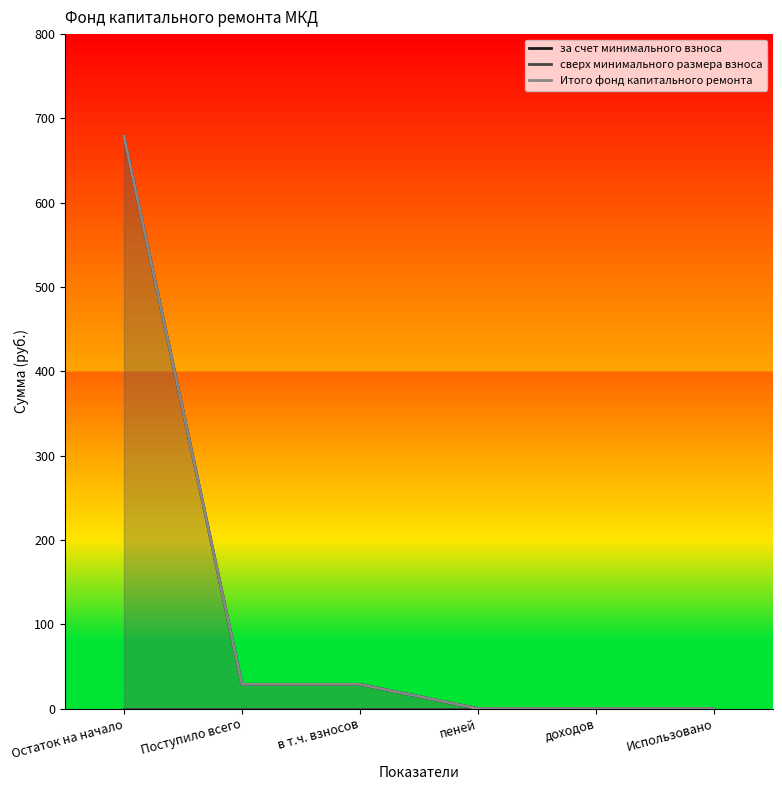

Rank the series at Остаток на начало from highest to lowest value.

за счет минимального взноса, Итого фонд капитального ремонта, сверх минимального размера взноса